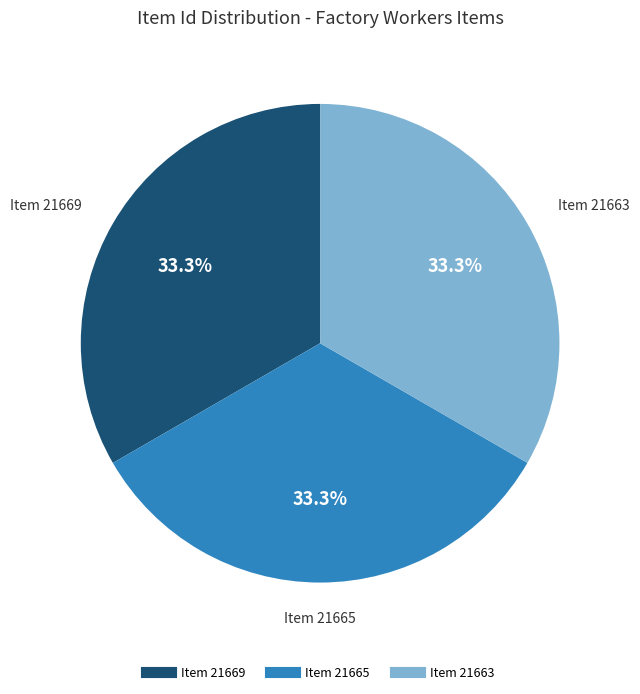

How many slices are in this pie chart?

3